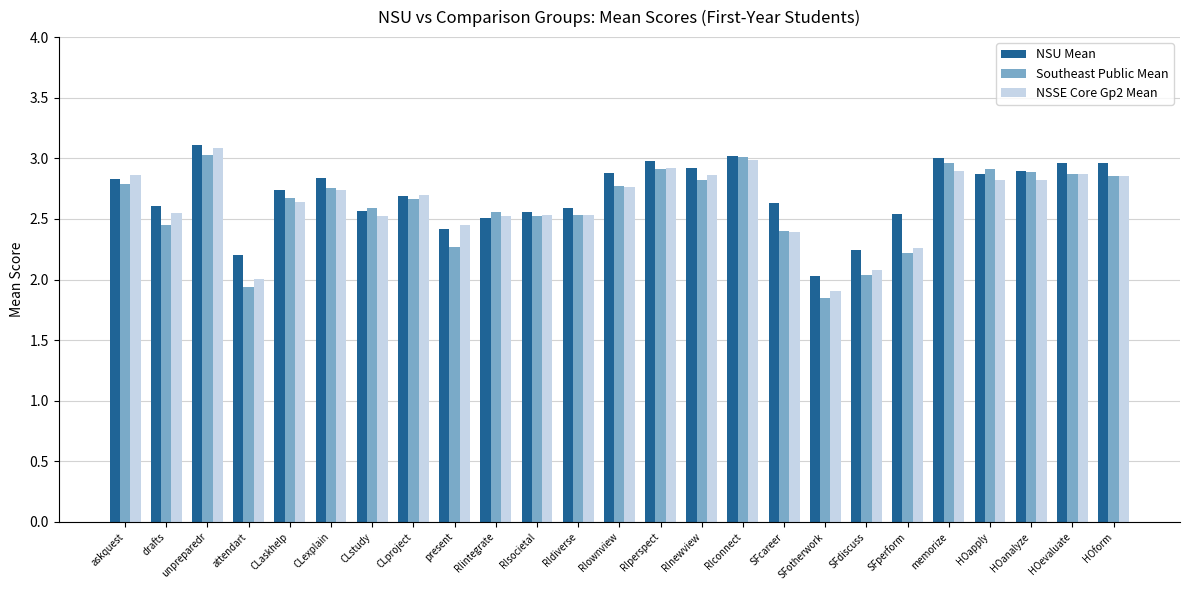

Between CLstudy and present, which series saw the biggest shift?

Southeast Public Mean